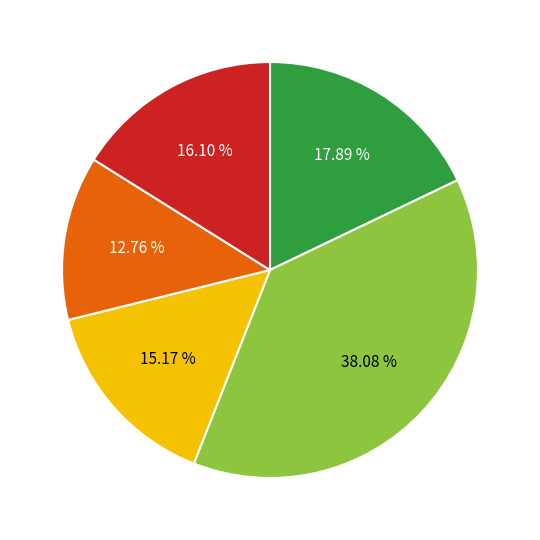

Is there a majority slice in this chart?

No